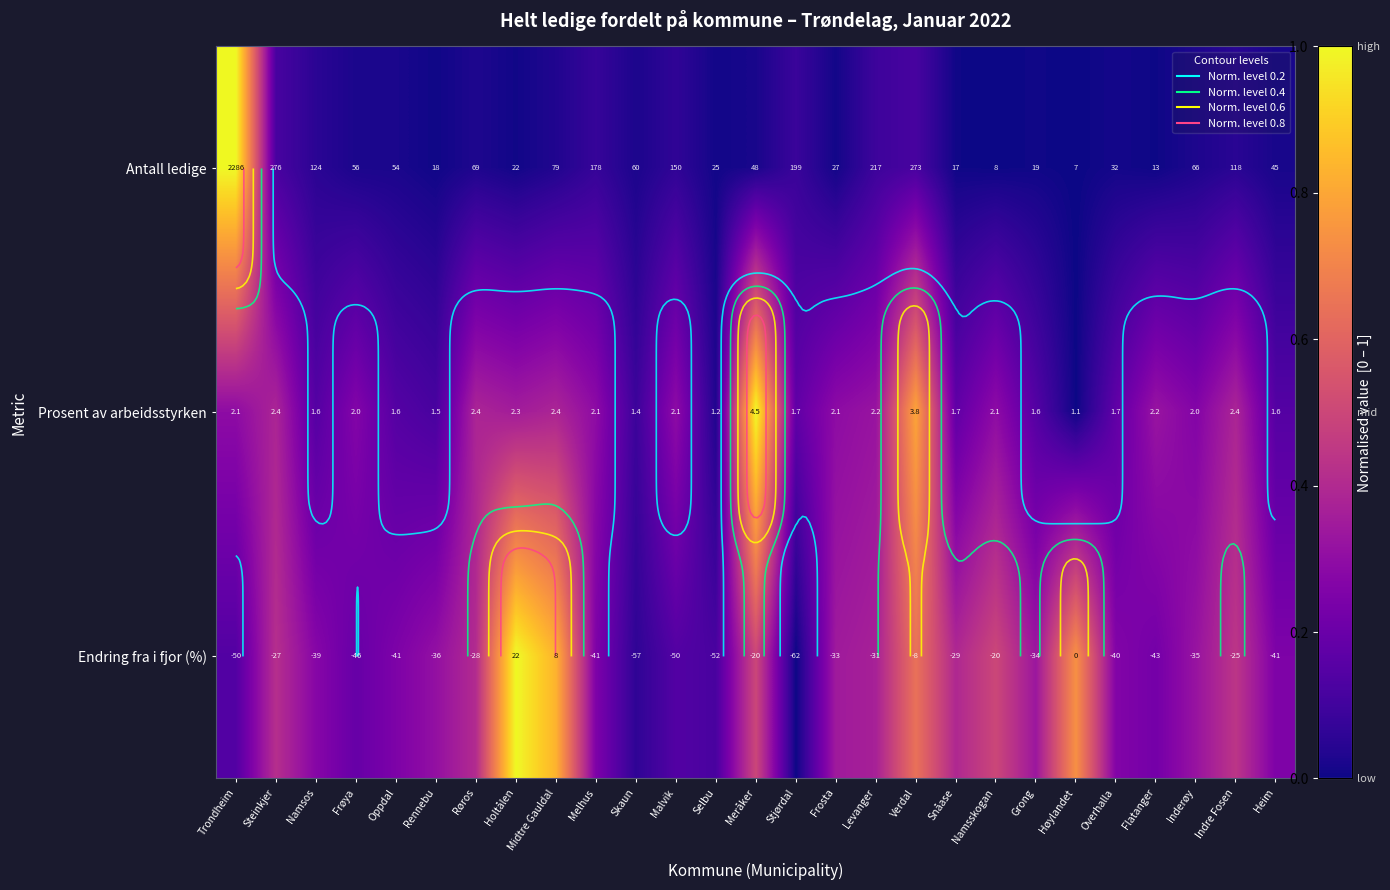

True or false: Antall ledige has a value of 0.0 at Heim.

False